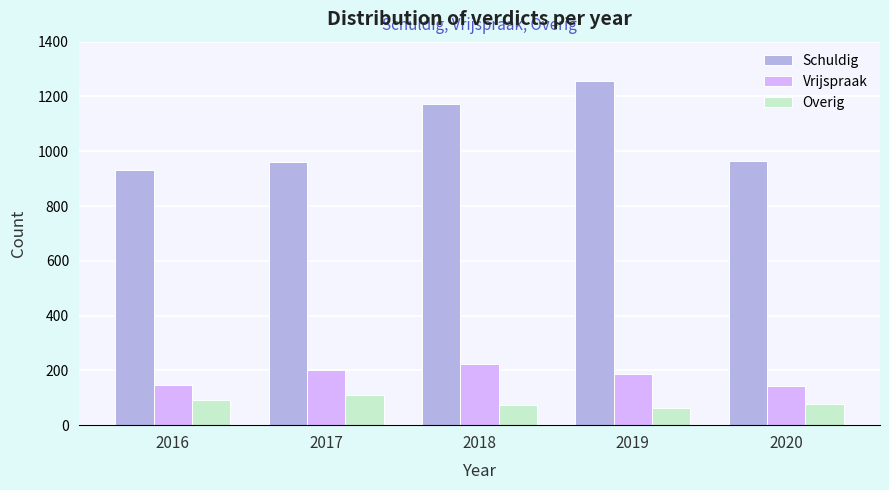

What is the sum of the Schuldig values at 2020 and 2018?

2136